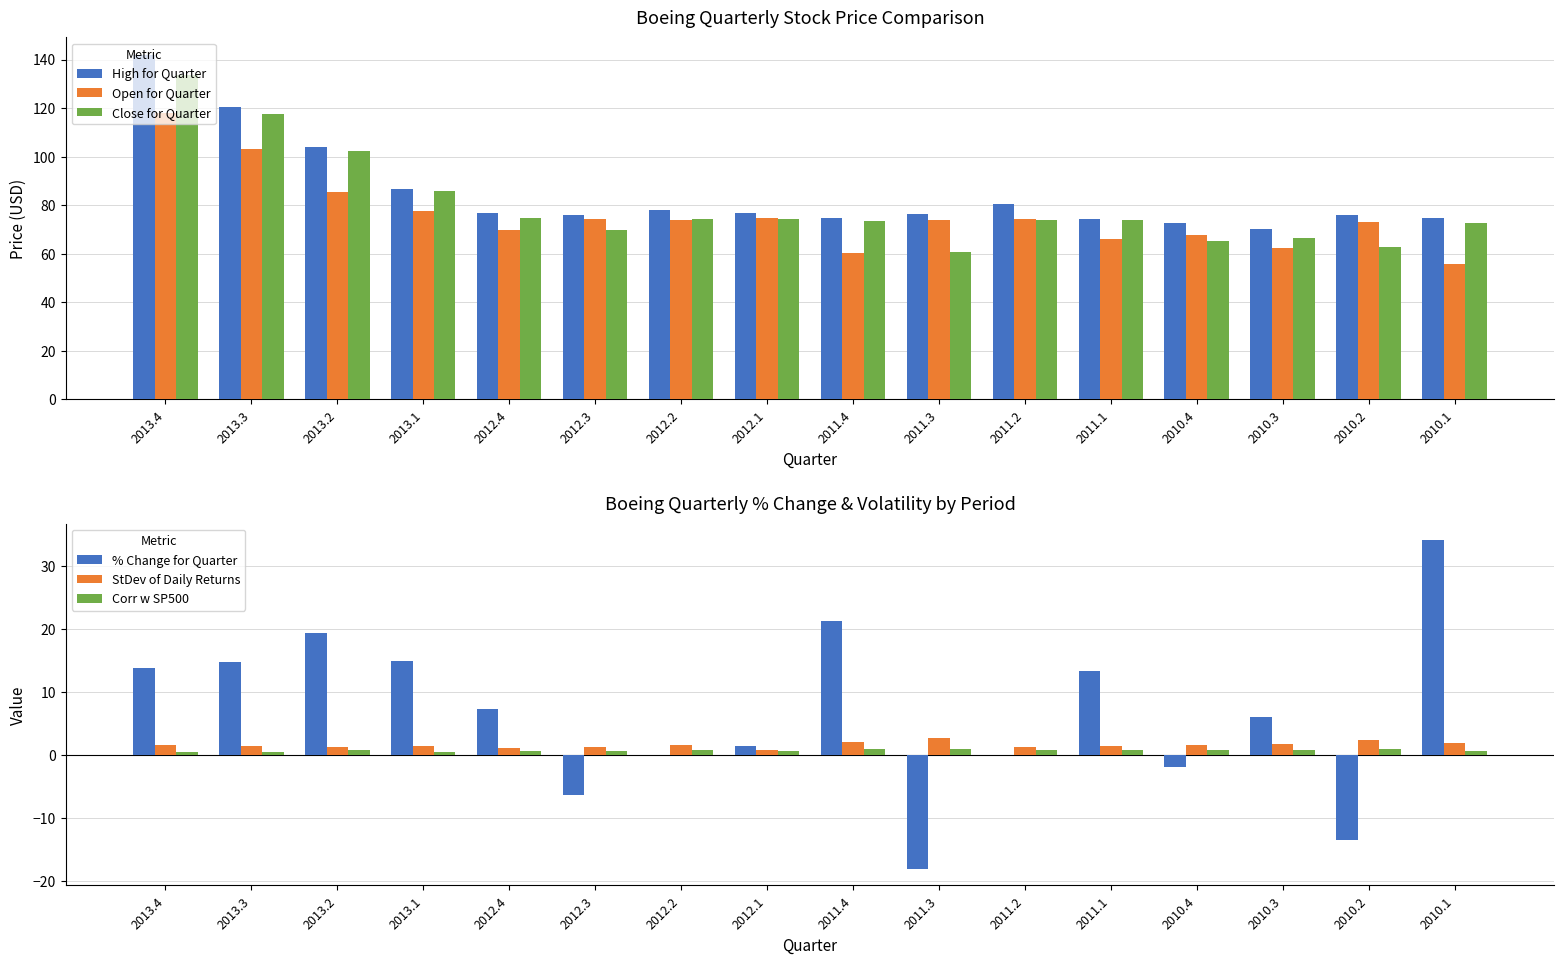

Reading left to right, extract all data points from this chart.

High for Quarter: 2013.4=142.0	2013.3=120.4	2013.2=104.2	2013.1=86.8	2012.4=76.6	2012.3=76.0	2012.2=77.8	2012.1=76.7	2011.4=74.7	2011.3=76.2	2011.2=80.7	2011.1=74.5	2010.4=72.5	2010.3=70.0	2010.2=76.0	2010.1=74.5
Open for Quarter: 2013.4=118.0	2013.3=102.9	2013.2=85.6	2013.1=77.8	2012.4=69.9	2012.3=74.2	2012.2=74.0	2012.1=74.7	2011.4=60.1	2011.3=73.8	2011.2=74.3	2011.1=66.2	2010.4=67.5	2010.3=62.5	2010.2=73.2	2010.1=55.7
Close for Quarter: 2013.4=133.7	2013.3=117.5	2013.2=102.4	2013.1=85.8	2012.4=74.7	2012.3=69.6	2012.2=74.3	2012.1=74.4	2011.4=73.3	2011.3=60.5	2011.2=73.9	2011.1=73.9	2010.4=65.3	2010.3=66.5	2010.2=62.8	2010.1=72.6
% Change for Quarter: 2013.4=13.8	2013.3=14.7	2013.2=19.3	2013.1=14.9	2012.4=7.3	2012.3=-6.3	2012.2=-0.1	2012.1=1.4	2011.4=21.2	2011.3=-18.2	2011.2=0.0	2011.1=13.3	2010.4=-1.9	2010.3=6.0	2010.2=-13.6	2010.1=34.1
StDev of Daily Returns: 2013.4=1.5	2013.3=1.4	2013.2=1.3	2013.1=1.5	2012.4=1.0	2012.3=1.2	2012.2=1.6	2012.1=0.8	2011.4=2.1	2011.3=2.7	2011.2=1.2	2011.1=1.4	2010.4=1.5	2010.3=1.8	2010.2=2.3	2010.1=1.9
Corr w SP500: 2013.4=0.5	2013.3=0.5	2013.2=0.7	2013.1=0.5	2012.4=0.6	2012.3=0.6	2012.2=0.8	2012.1=0.7	2011.4=0.8	2011.3=0.9	2011.2=0.7	2011.1=0.7	2010.4=0.7	2010.3=0.8	2010.2=0.9	2010.1=0.6